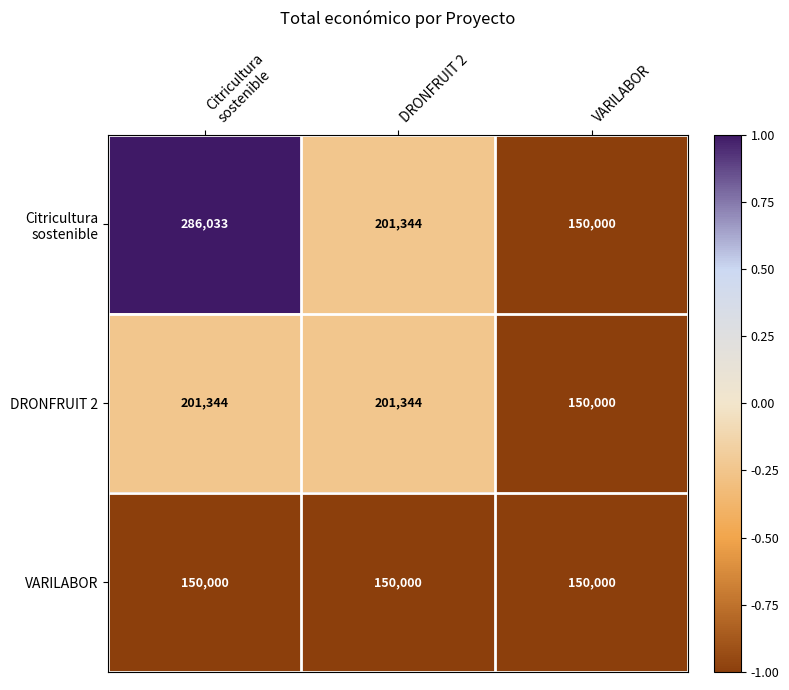

What is the total value across all series at VARILABOR?

450000